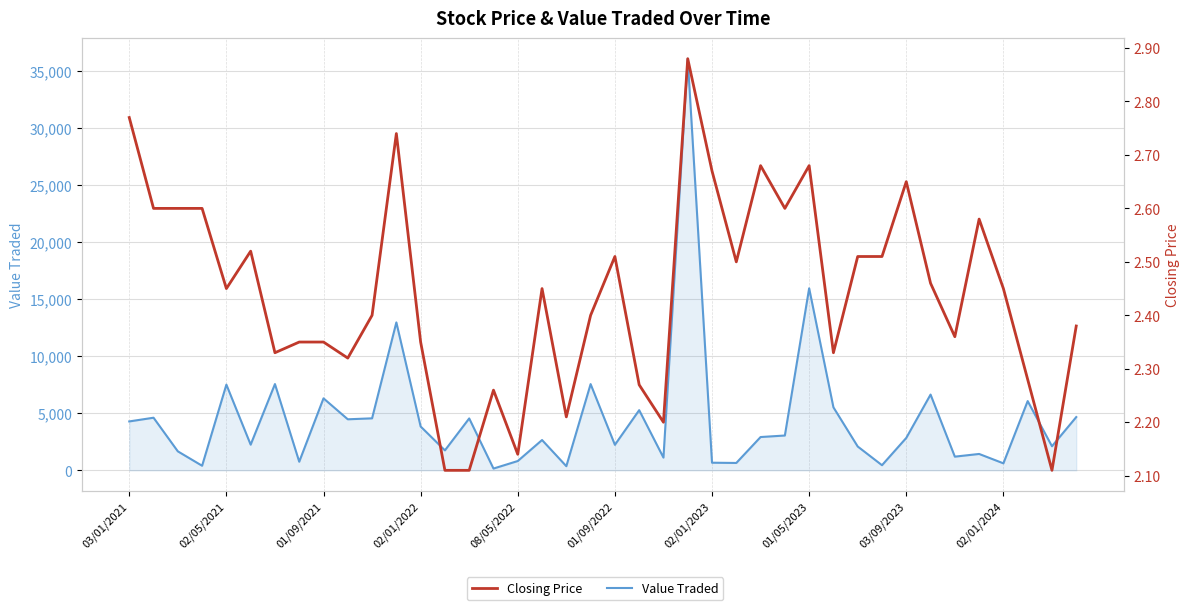

Rank the series by their average value, from lowest to highest.

Closing Price, Value Traded